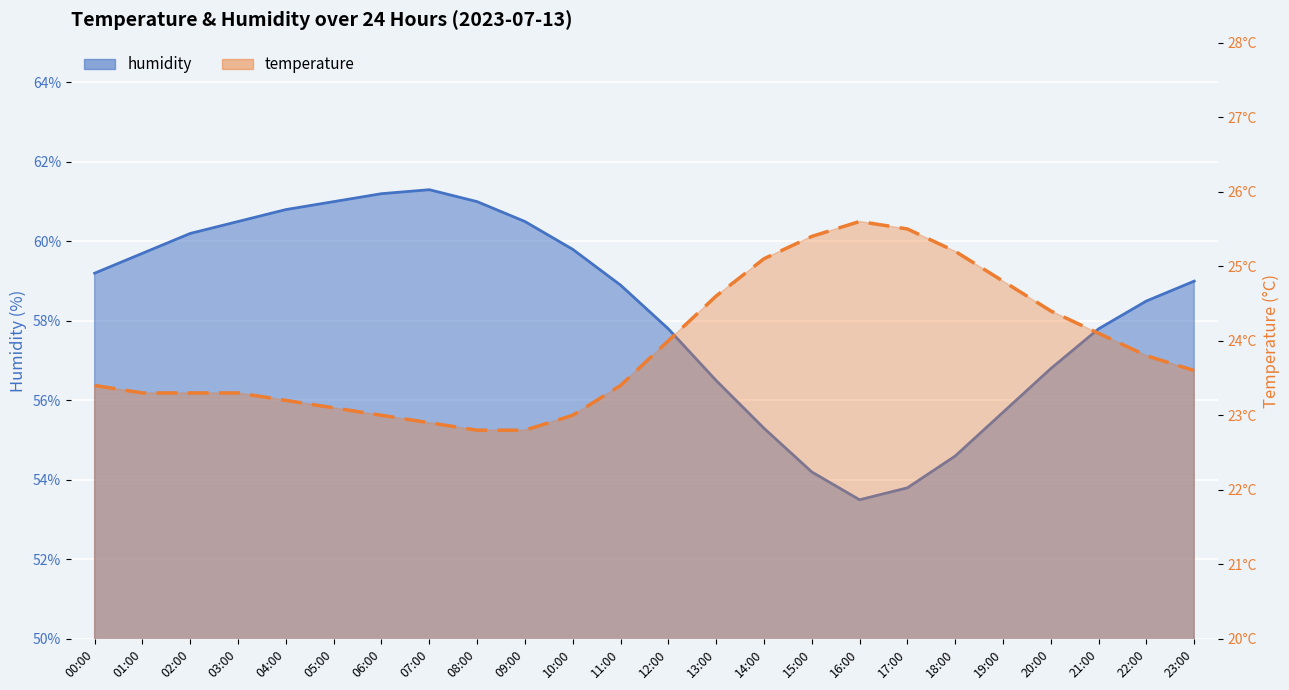

Which has a higher value, 08:00 or 15:00?

15:00